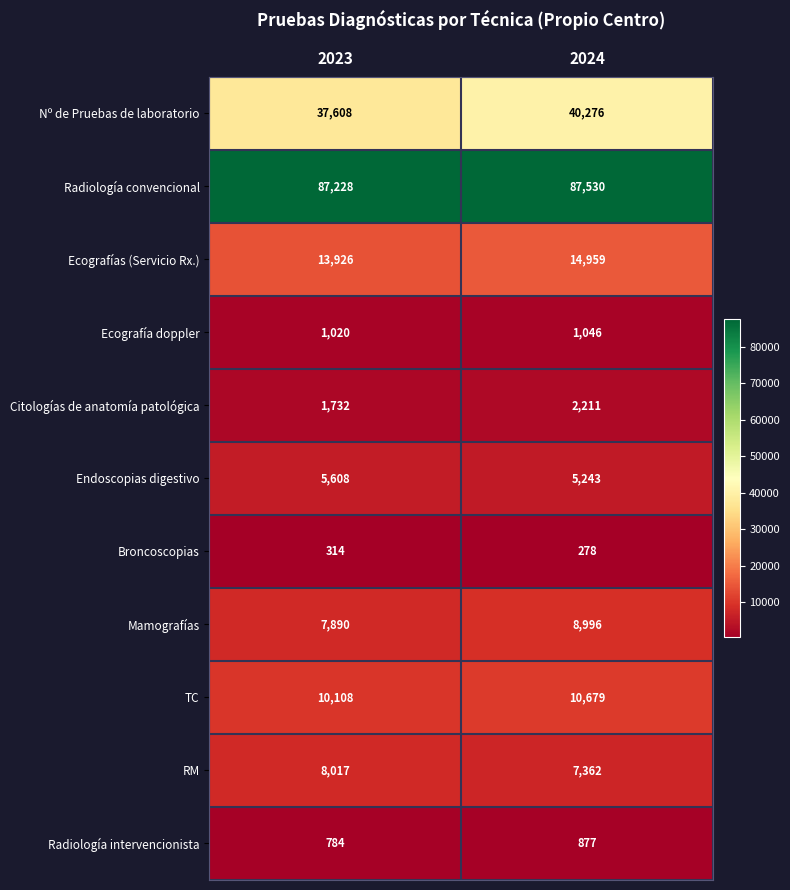

At which label does Endoscopias digestivo reach its peak?

2023